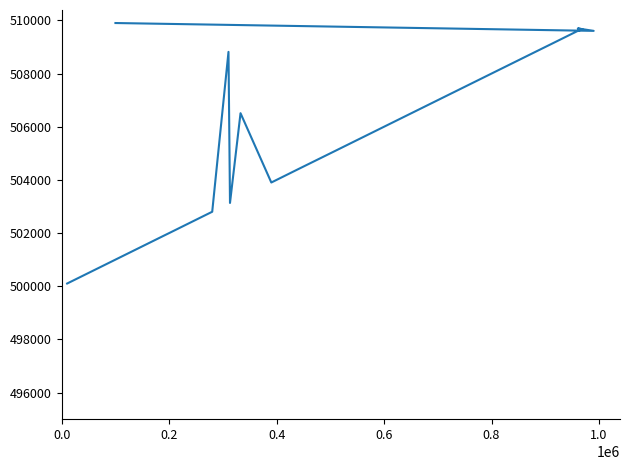

Does the chart display data point markers on the line(s)?

No